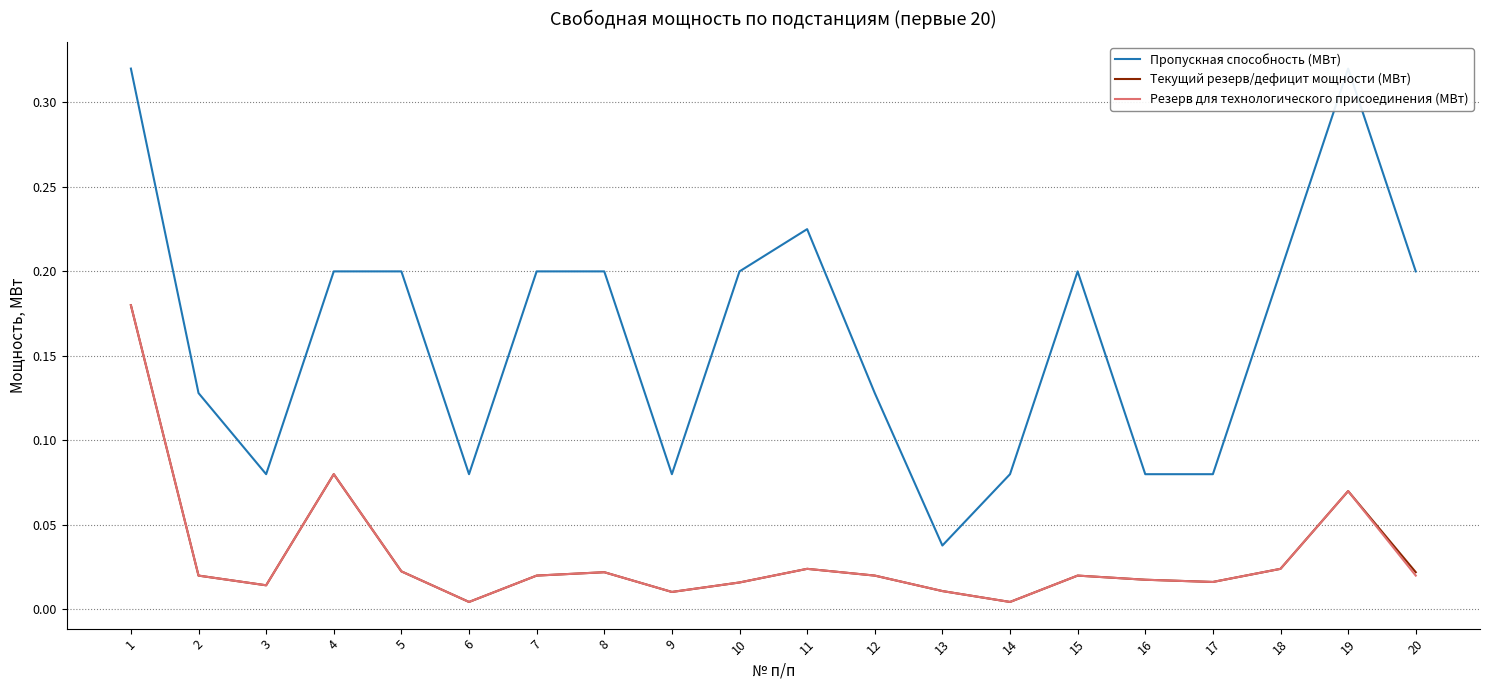

Which series has the largest range (max minus min)?

Пропускная способность (МВт)